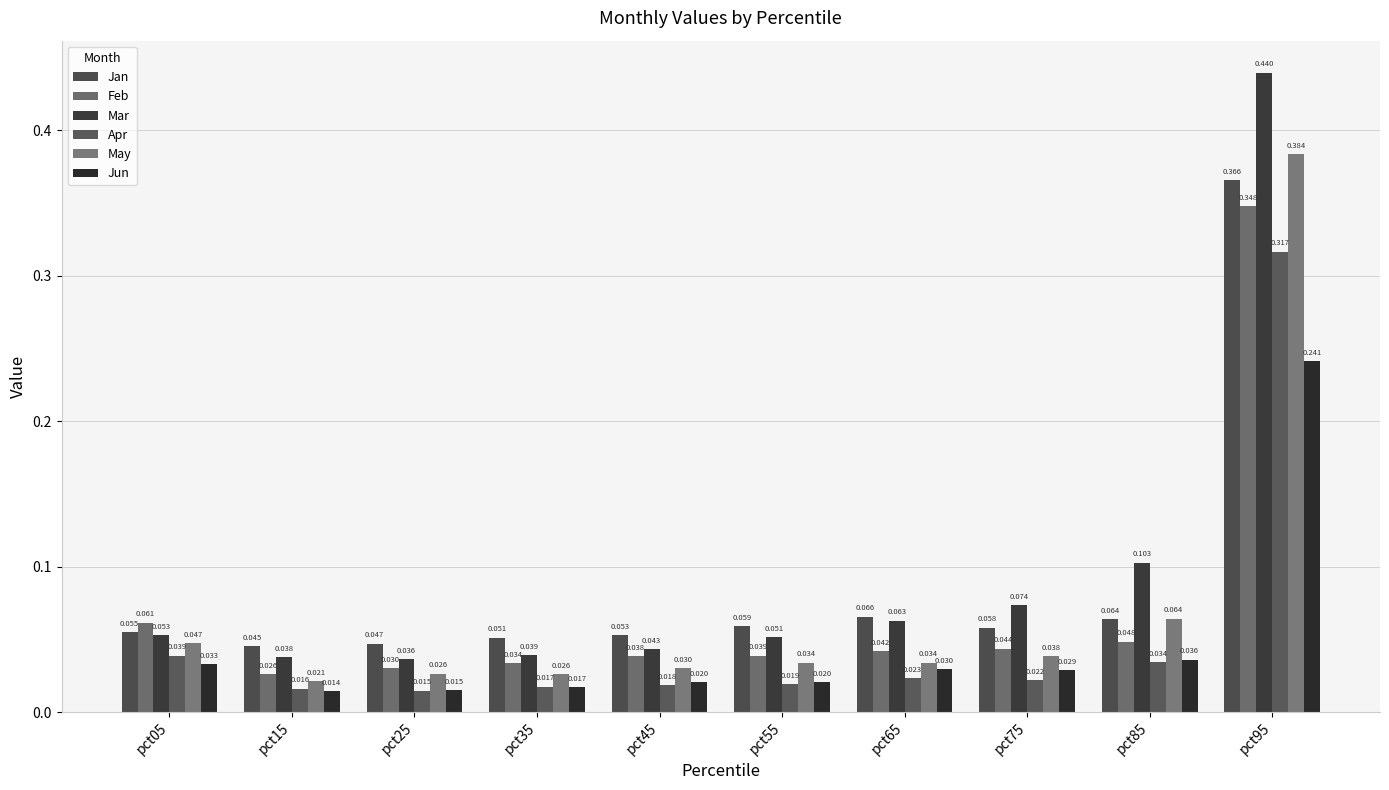

What are all the series names shown in the legend?

Jan, Feb, Mar, Apr, May, Jun